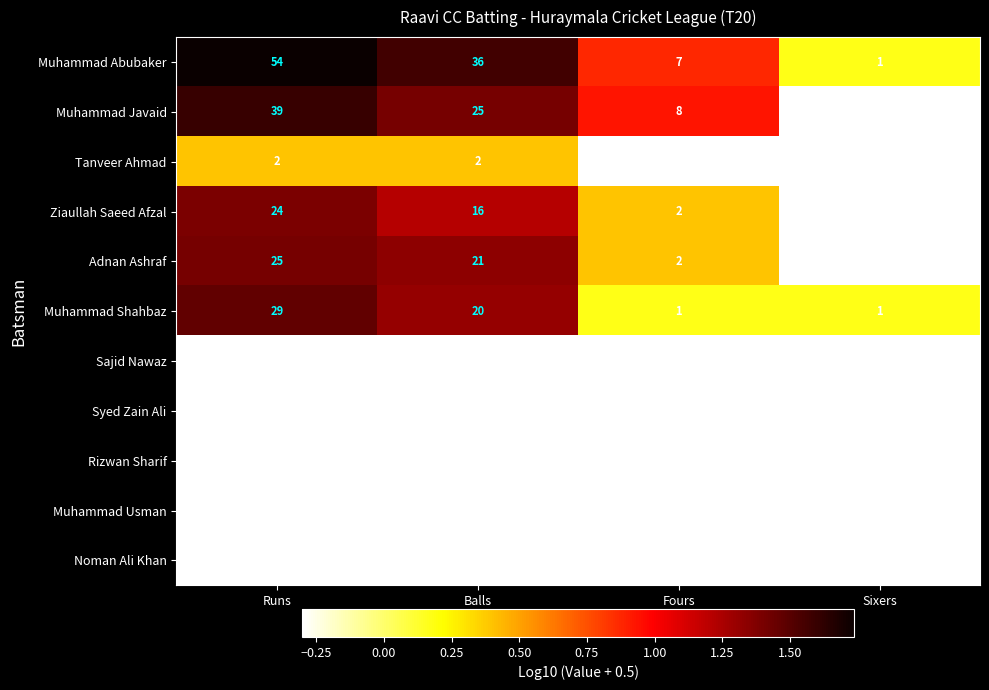

Which series has the widest spread of values?

Muhammad Abubaker